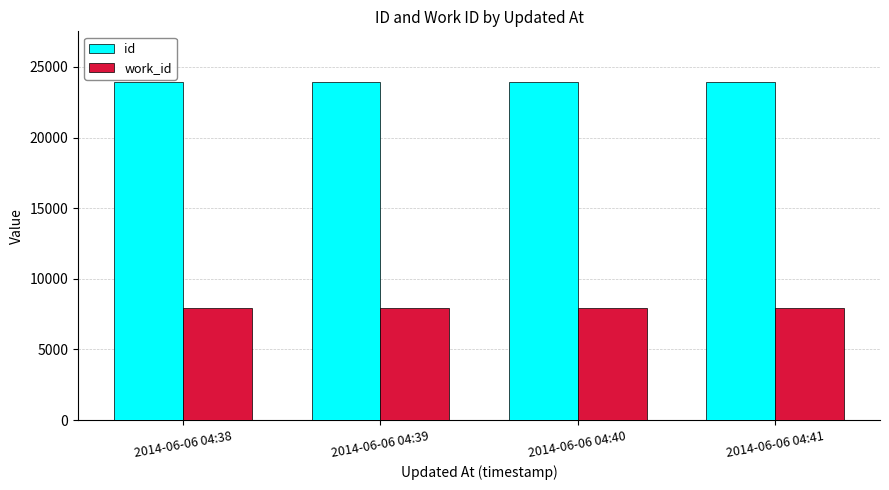

What are all the series names shown in the legend?

id, work_id